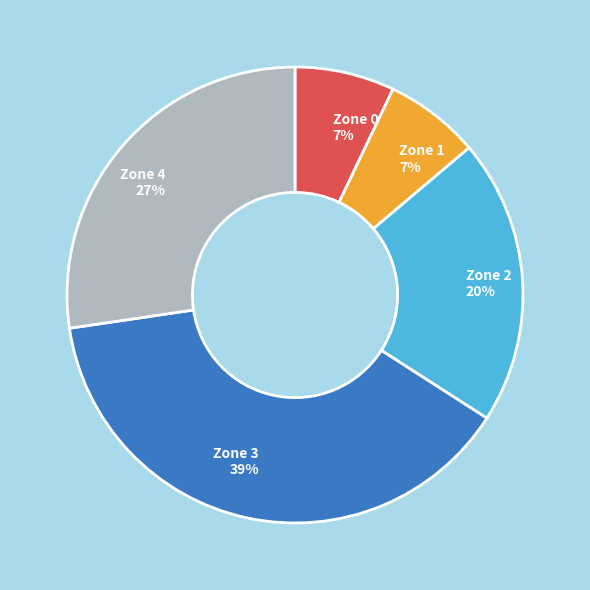

How many slices are in this pie chart?

5